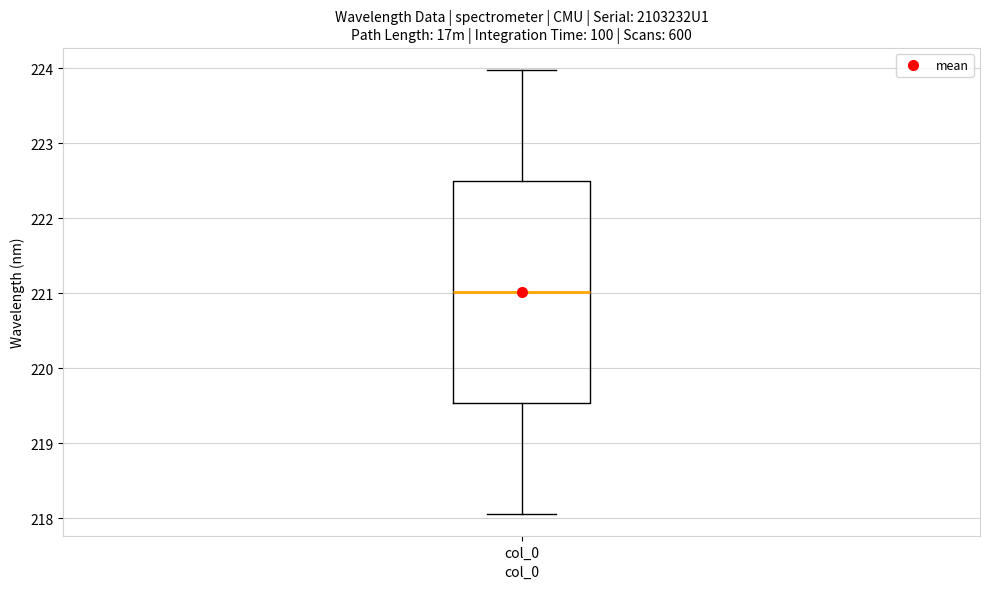

Where is the upper edge of the box for col_0 on the y-axis? The values are not printed on the chart, so give them approximately, as read against the axis.

222.5